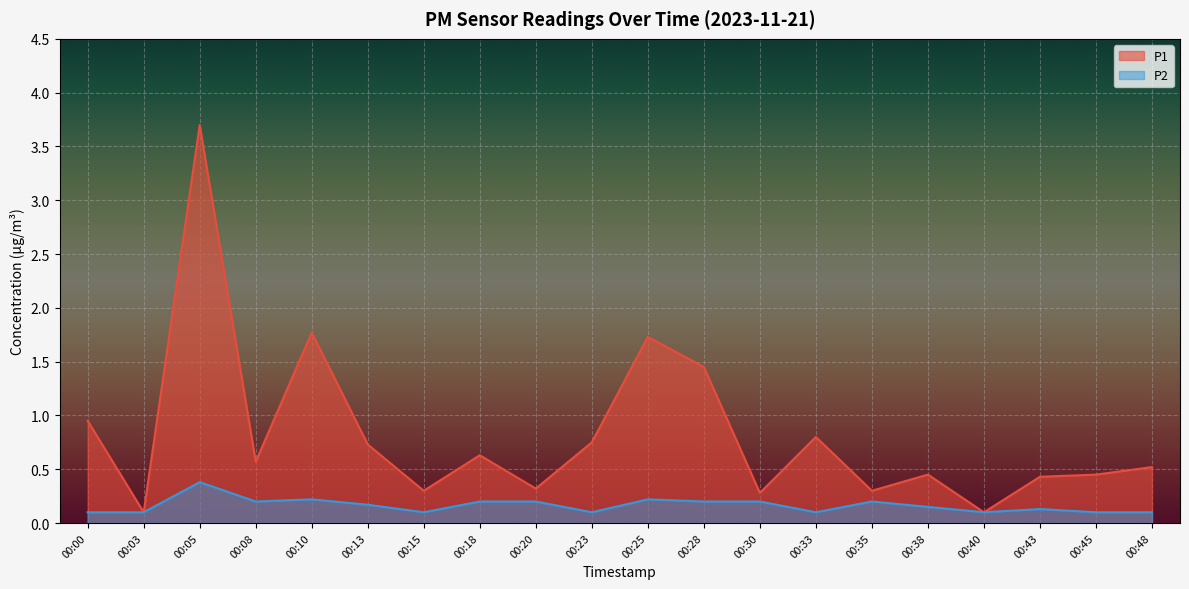

What is the difference between the P2 values at 00:30 and 00:15?

0.1